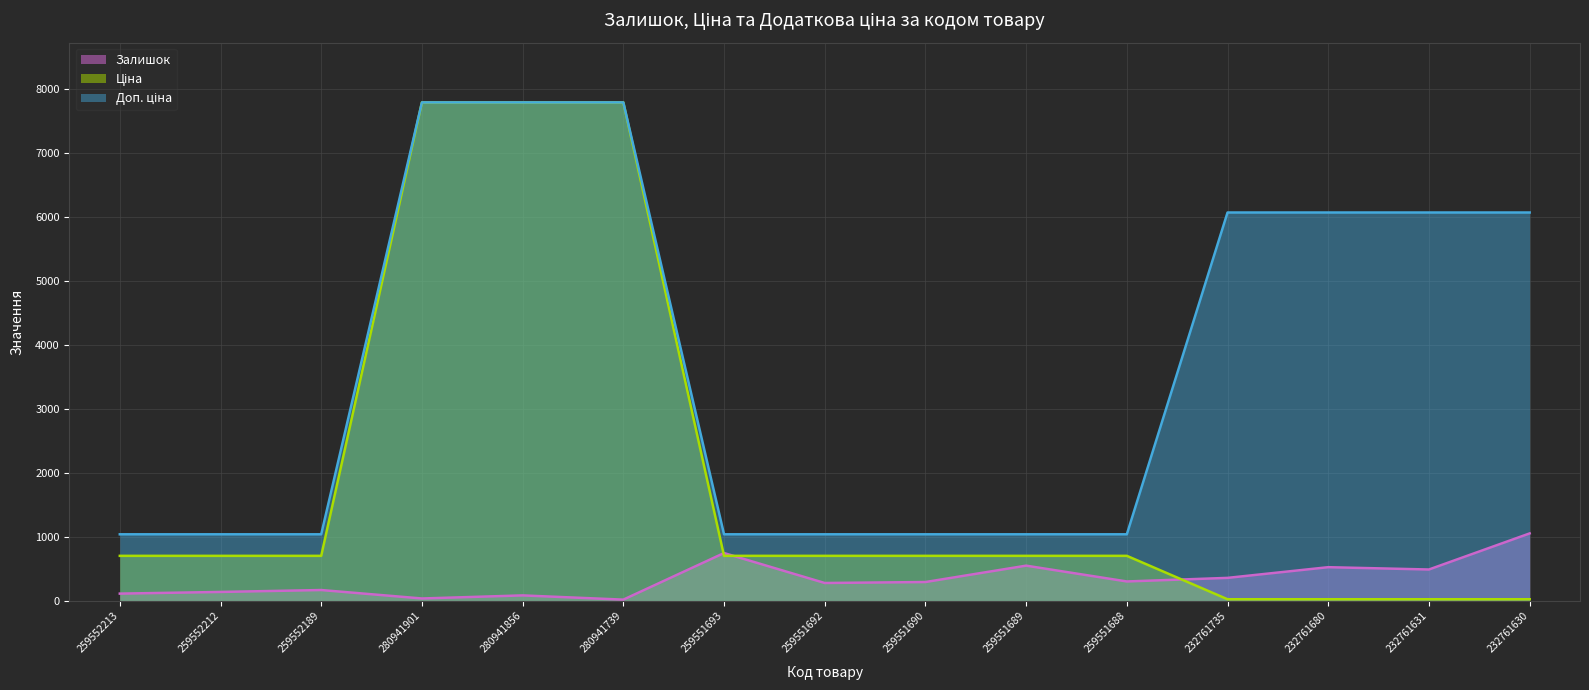

At how many categories does at least one series exceed 4318?

7